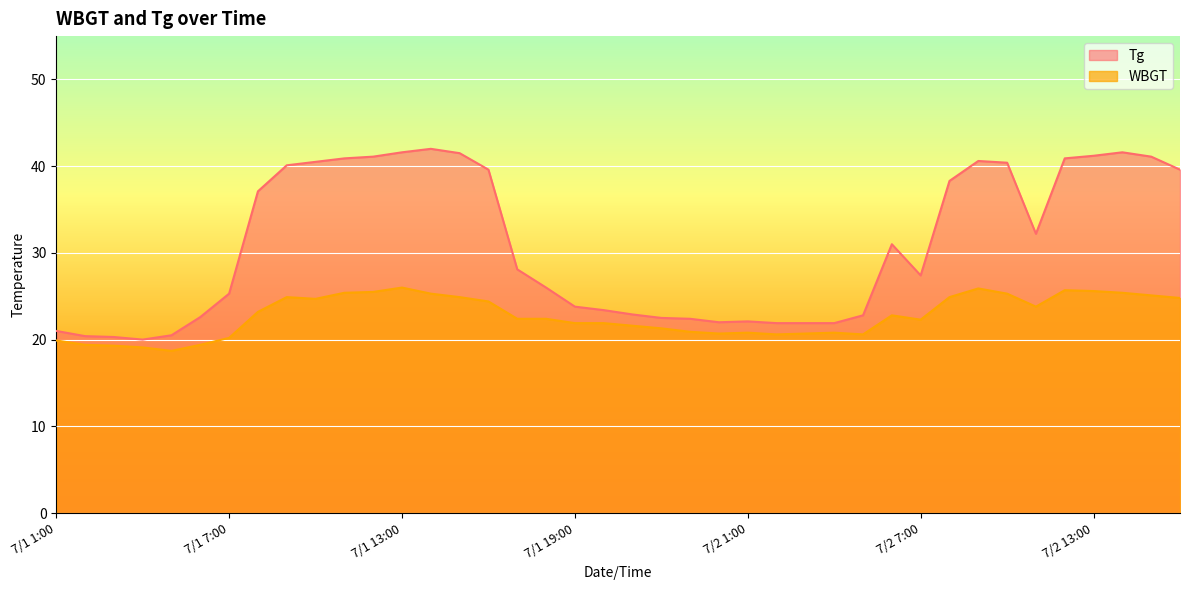

At which label does Tg reach its peak?

7/1 14:00